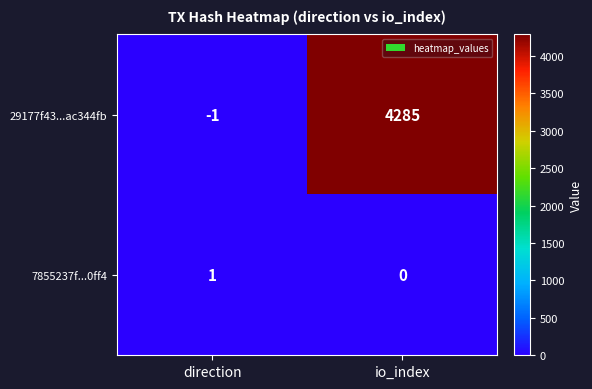

What is the greatest value displayed?

4285